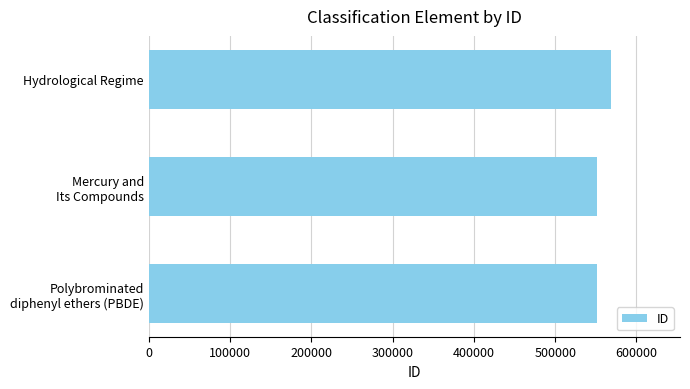

Are the bars horizontal?

Yes